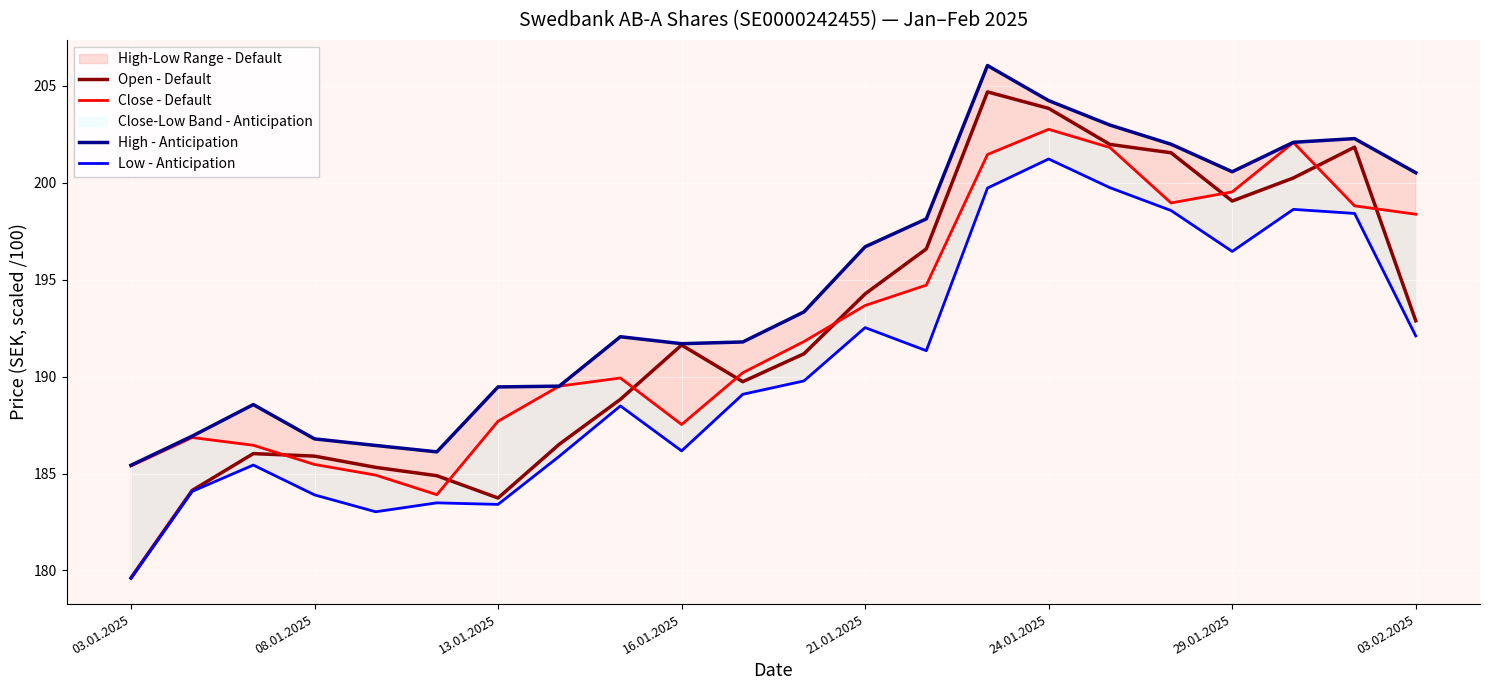

Reading left to right, extract all data points from this chart.

Open - Default: 179.6	184.1	186.0	185.9	185.3	184.9	183.7	186.5	188.8	191.6	189.7	191.2	194.3	196.6	204.7	203.8	202.0	201.6	199.1	200.2	201.8	192.9
Close - Default: 185.4	186.9	186.5	185.5	184.9	183.9	187.7	189.5	189.9	187.5	190.2	191.8	193.7	194.7	201.5	202.8	201.8	199.0	199.5	202.1	198.8	198.4
High - Anticipation: 185.4	186.9	188.6	186.8	186.4	186.1	189.5	189.5	192.1	191.7	191.8	193.3	196.7	198.1	206.1	204.2	203.0	202.0	200.6	202.1	202.3	200.5
Low - Anticipation: 179.6	184.1	185.4	183.9	183.0	183.5	183.4	185.9	188.5	186.2	189.1	189.8	192.5	191.3	199.7	201.2	199.8	198.6	196.5	198.6	198.4	192.1